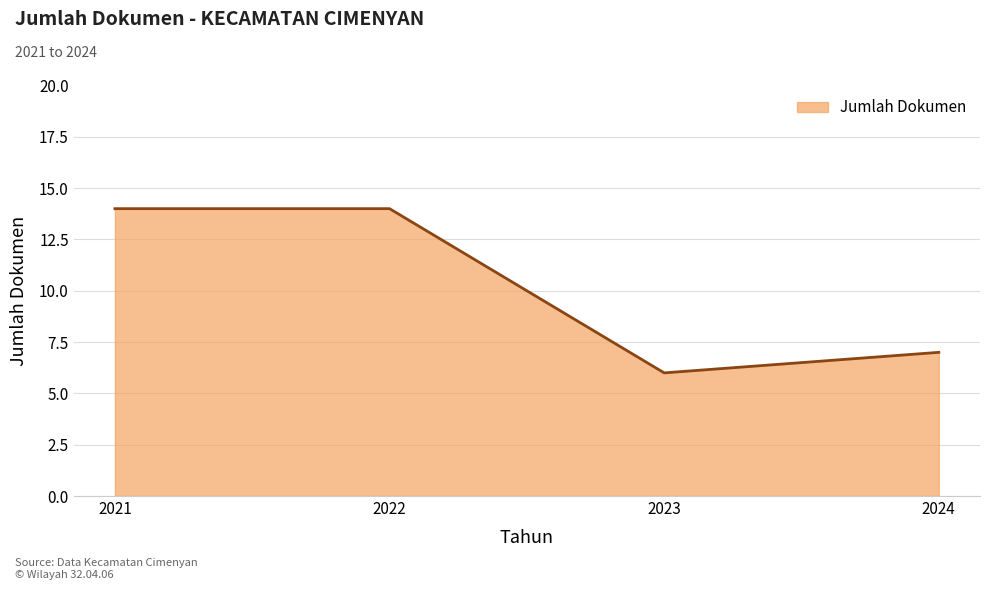

Does the chart have visible grid lines?

Yes